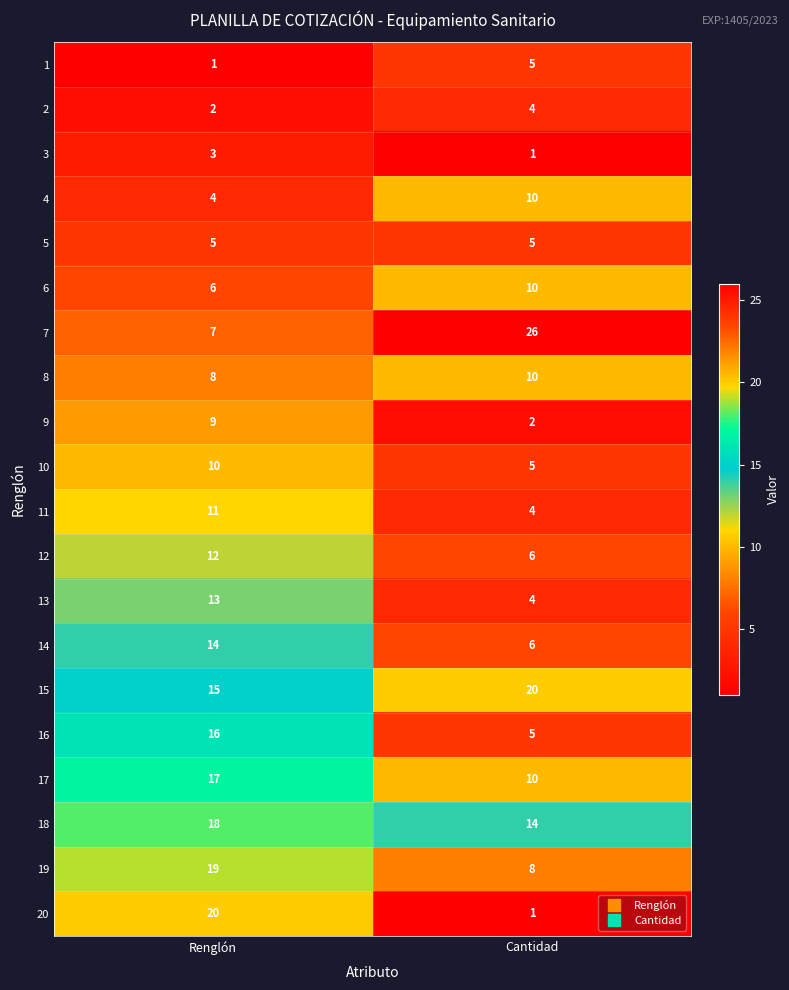

The 11 series shows 3 at Cantidad. True or false?

False